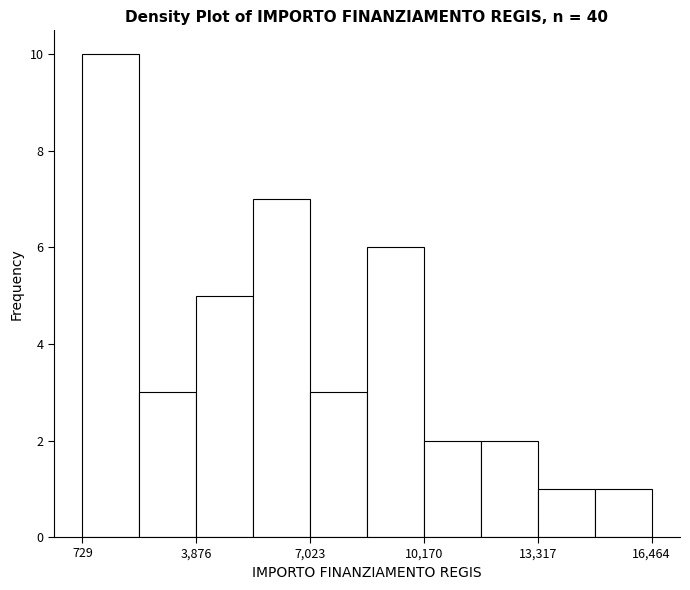

Read against the x-axis, roughly where is the centre of the tallest bar?

1500